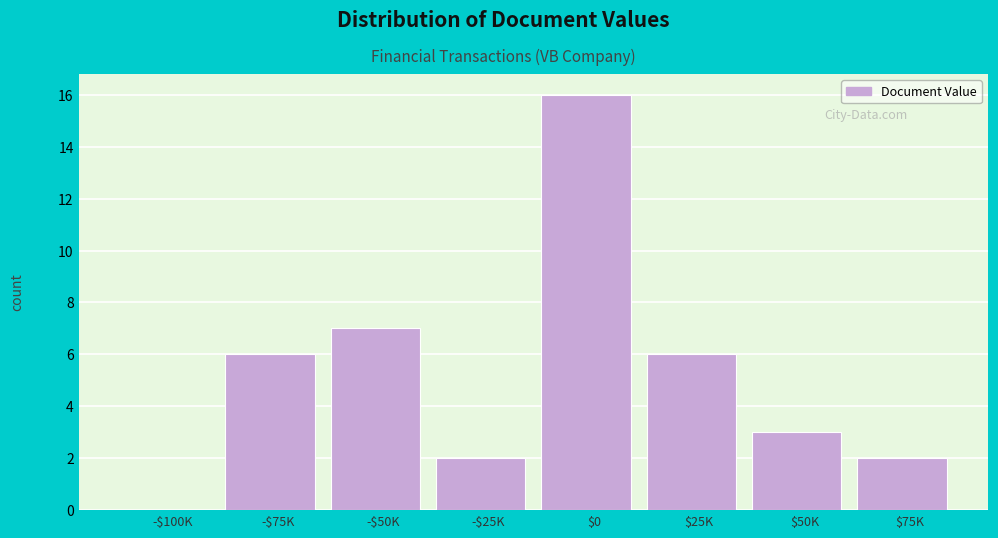

Where is the data nearest to the value 8?

-$50K